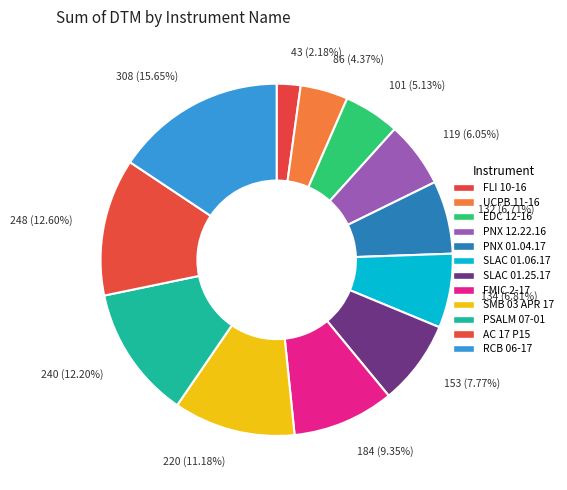

What percentage is NOT represented by SLAC 01.25.17?

92.2%